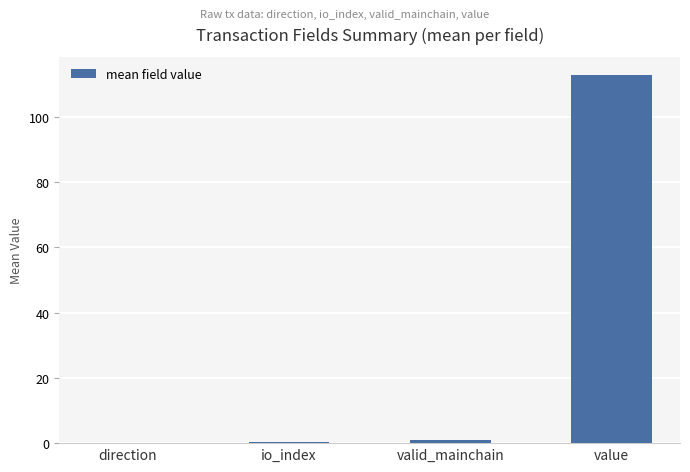

True or false: the data shows 60.7 at direction.

False